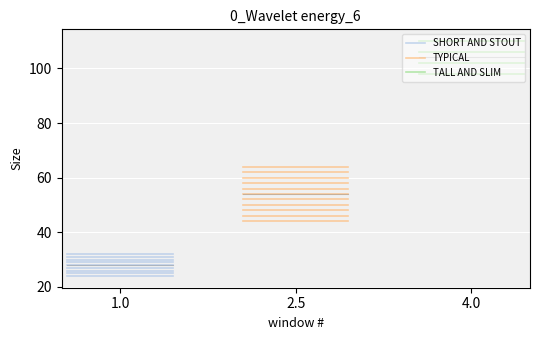

Is it true that TYPICAL equals 44 at 2.5?

True